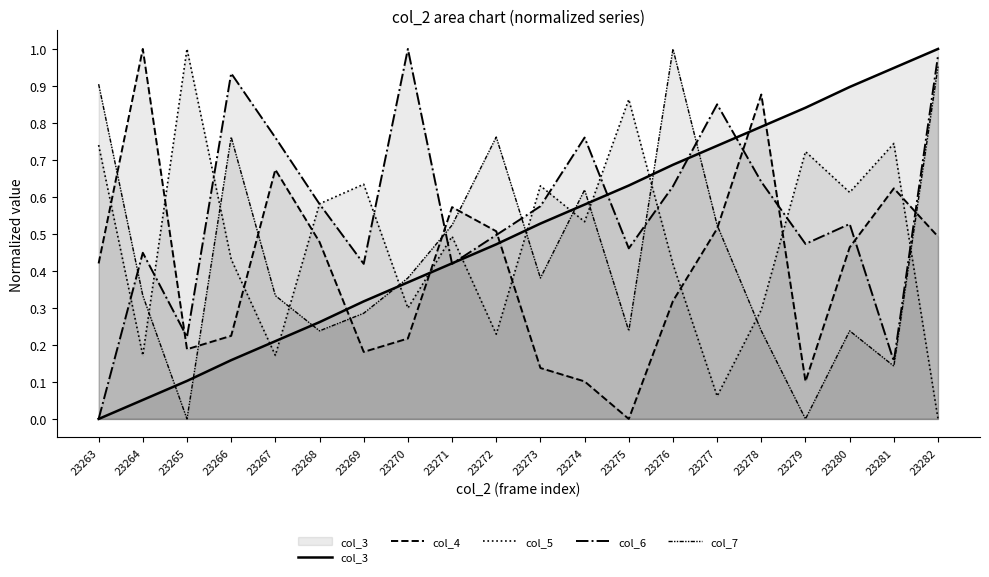

The col_4 series shows 0.1 at 23265. True or false?

False